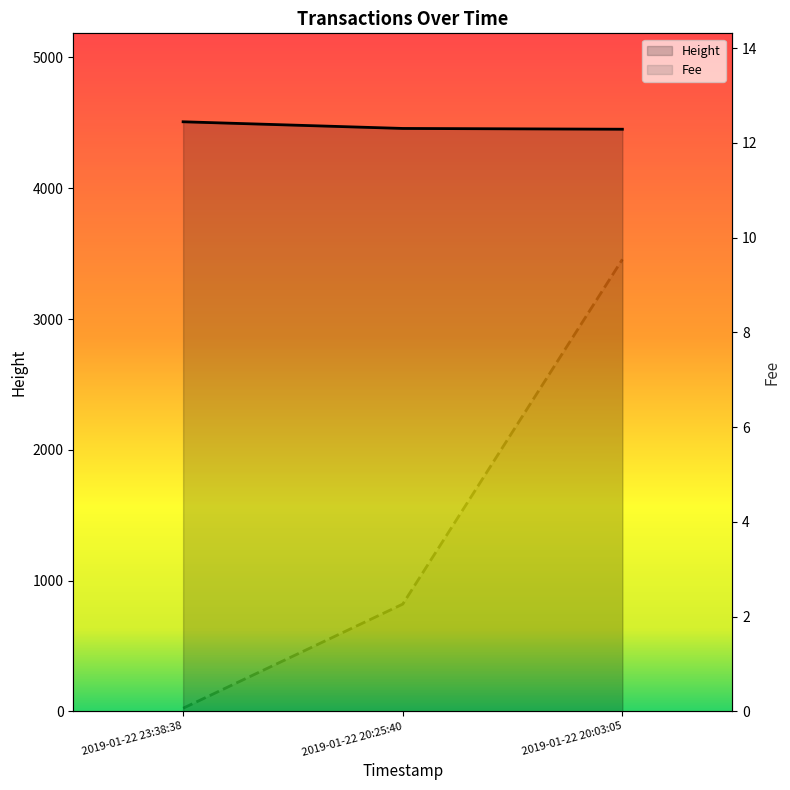

What is the label of the 1st point from the left?

2019-01-22 23:38:38